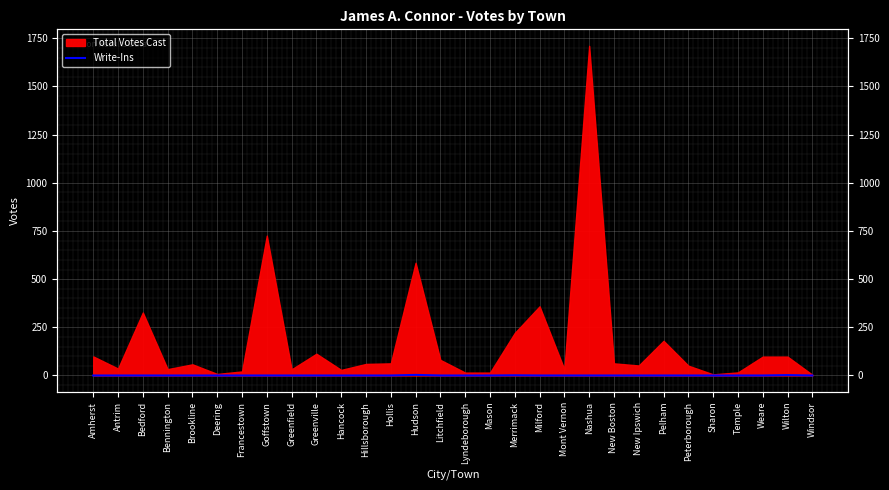

The value at Deering is 1. True or false?

False